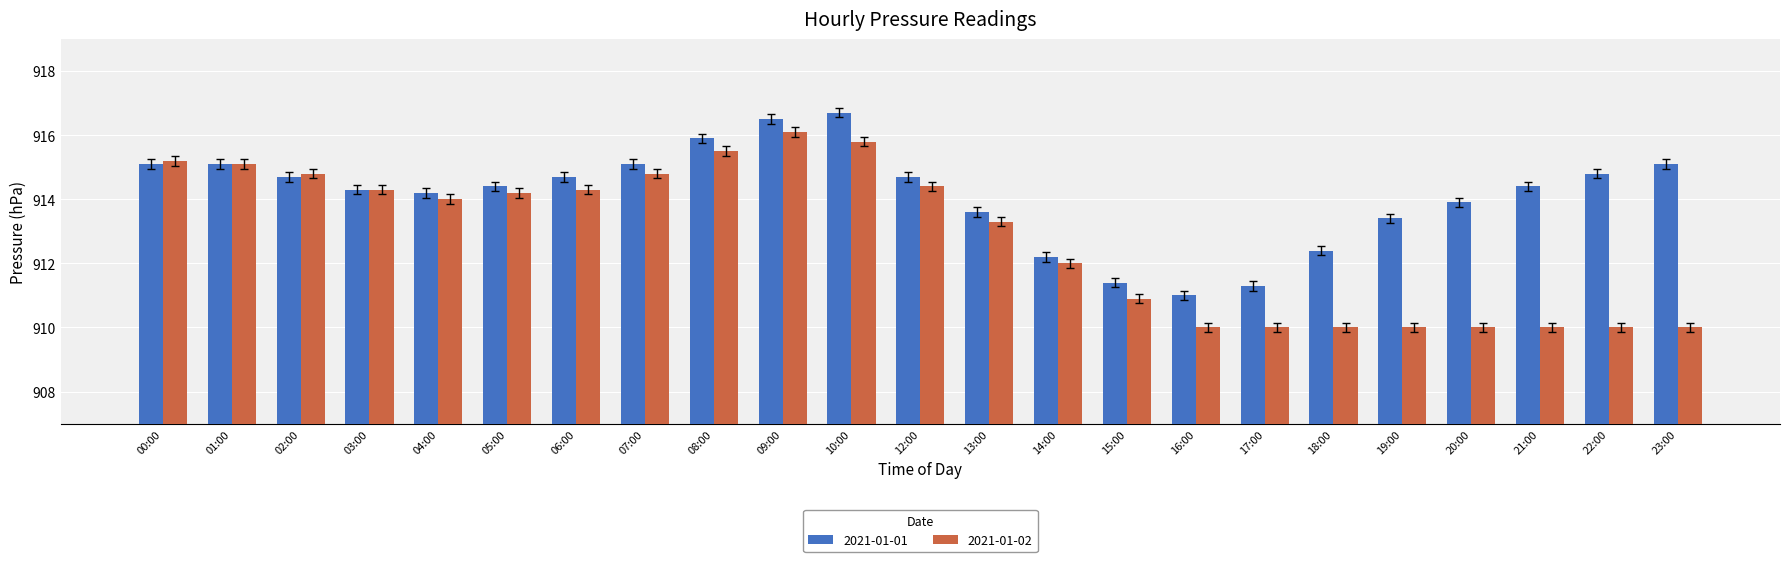

What is the total value across all series at 03:00?

1828.6